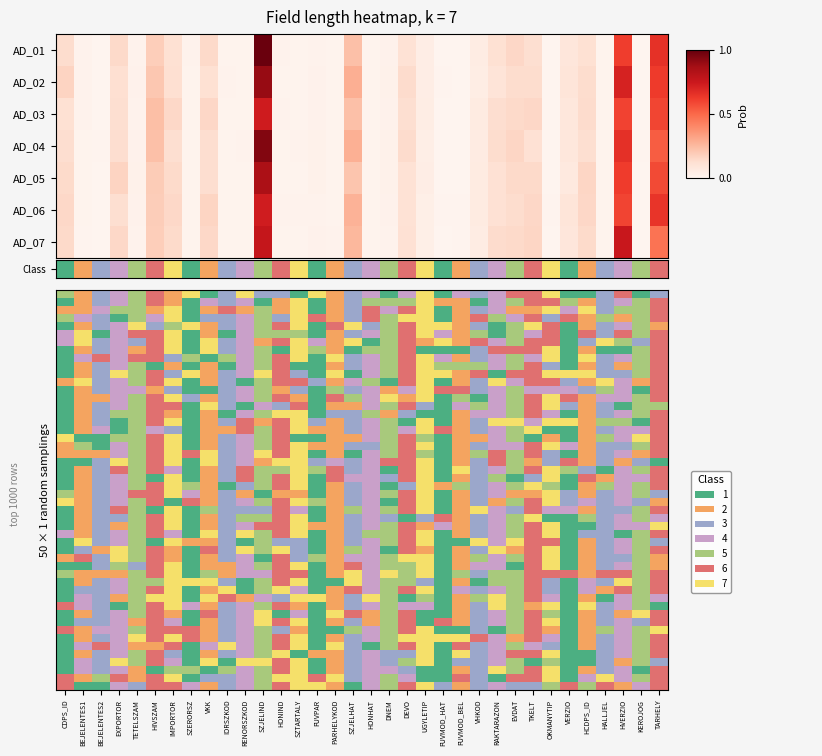

Between VHKOD and BEJELENTES1, which is larger?

VHKOD